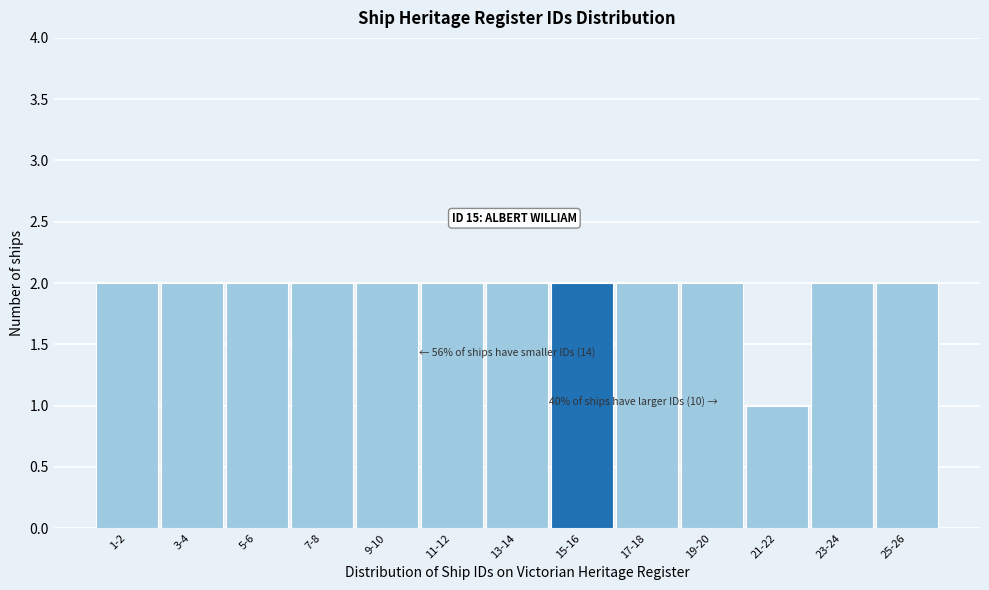

Reading left to right, what are all the values shown in this chart?

1-2=2	3-4=2	5-6=2	7-8=2	9-10=2	11-12=2	13-14=2	15-16=2	17-18=2	19-20=2	21-22=1	23-24=2	25-26=2